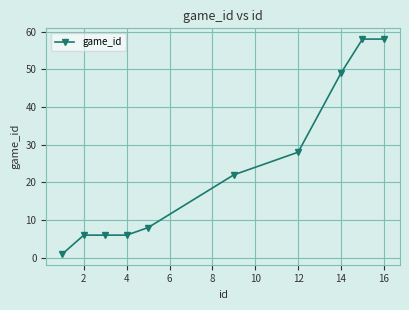

What is the average value?

24